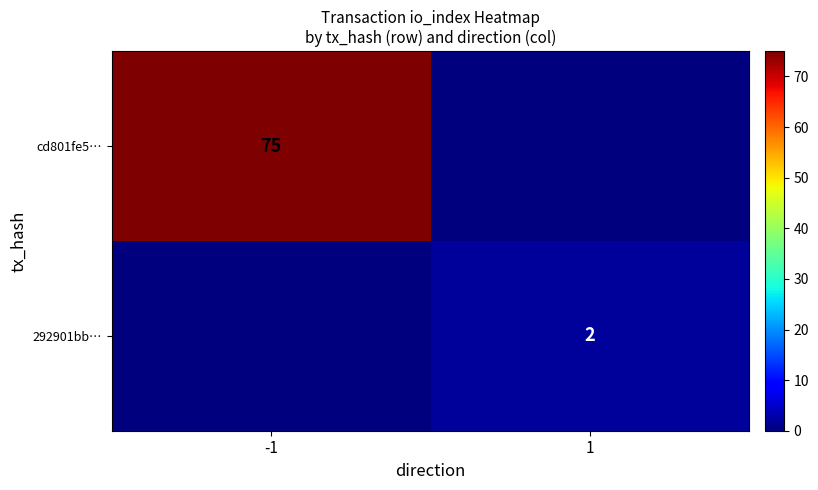

Which label corresponds to the largest value in the chart?

-1